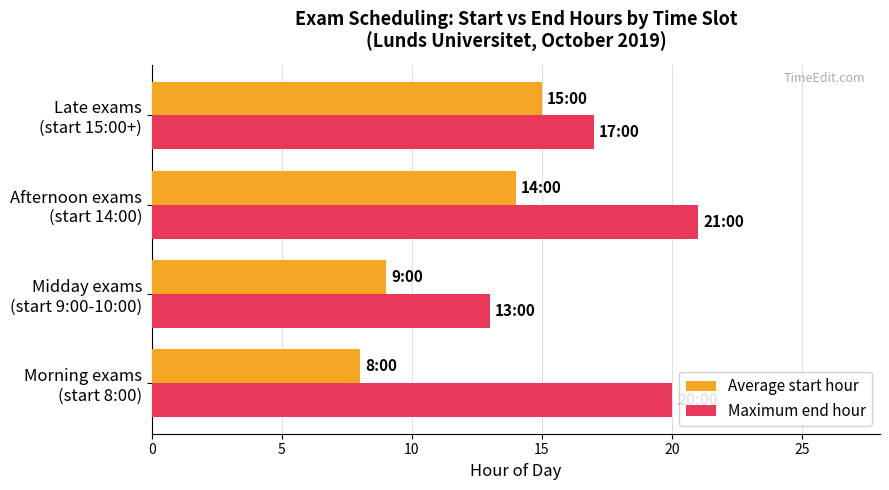

How many series are shown in this chart?

2